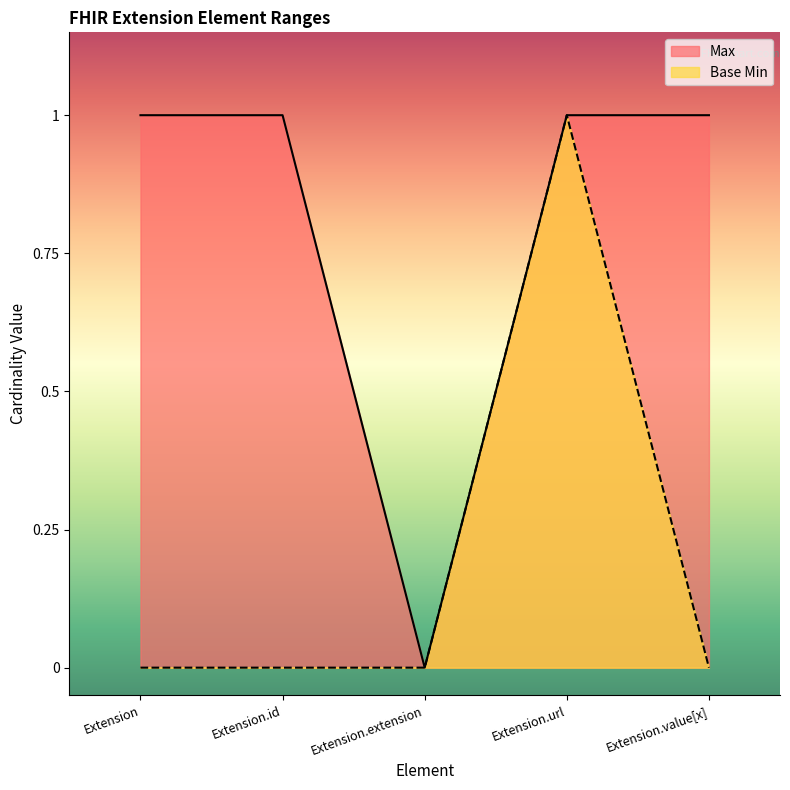

Which has a higher value, Extension.extension or Extension.url?

Extension.url